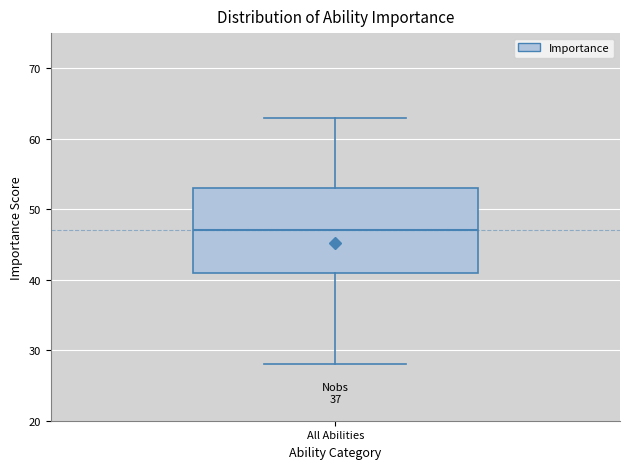

Where is the upper edge of the box for All Abilities on the y-axis? The values are not printed on the chart, so give them approximately, as read against the axis.

53